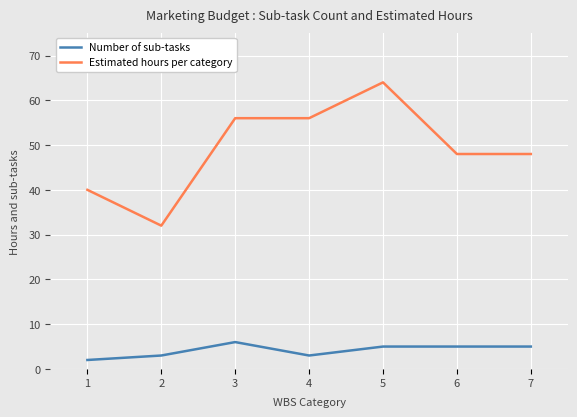

True or false: Estimated hours per category and Number of sub-tasks cross at least once.

False